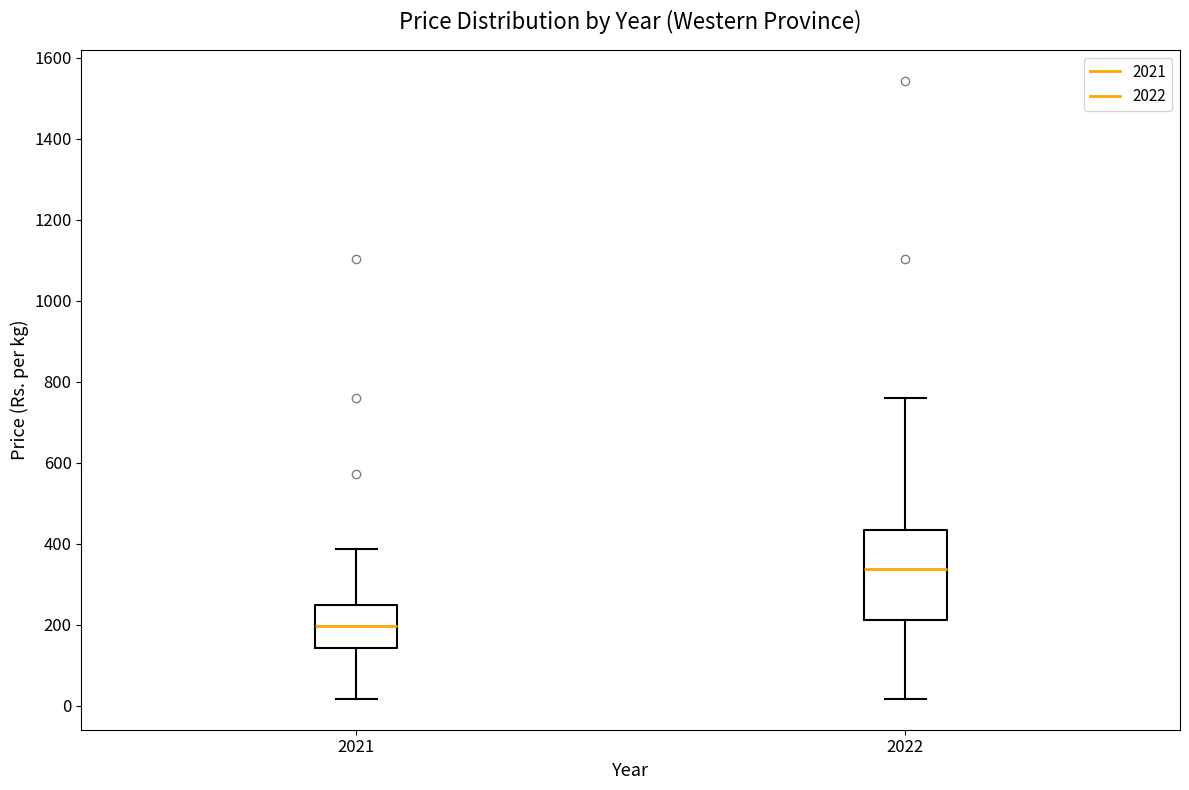

Reading left to right, transcribe this box plot: for each box, give where its median line is, the range the box spans, and where its two whiskers end, as read against the y-axis. The values are not printed on the chart, so give them approximately, as read against the axis.

2021: median 200, box 140 to 240, whiskers 20 to 380
2022: median 340, box 220 to 440, whiskers 20 to 760